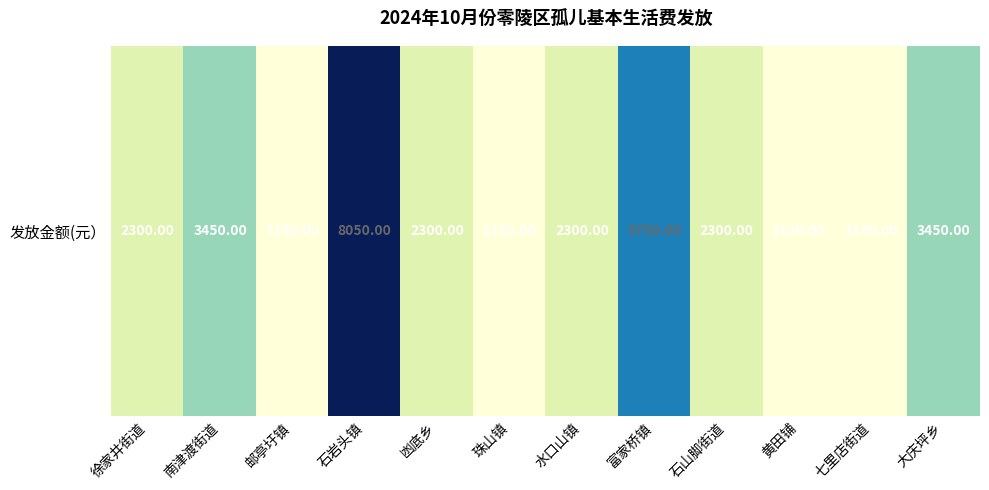

What is the minimum value shown in the chart?

1150